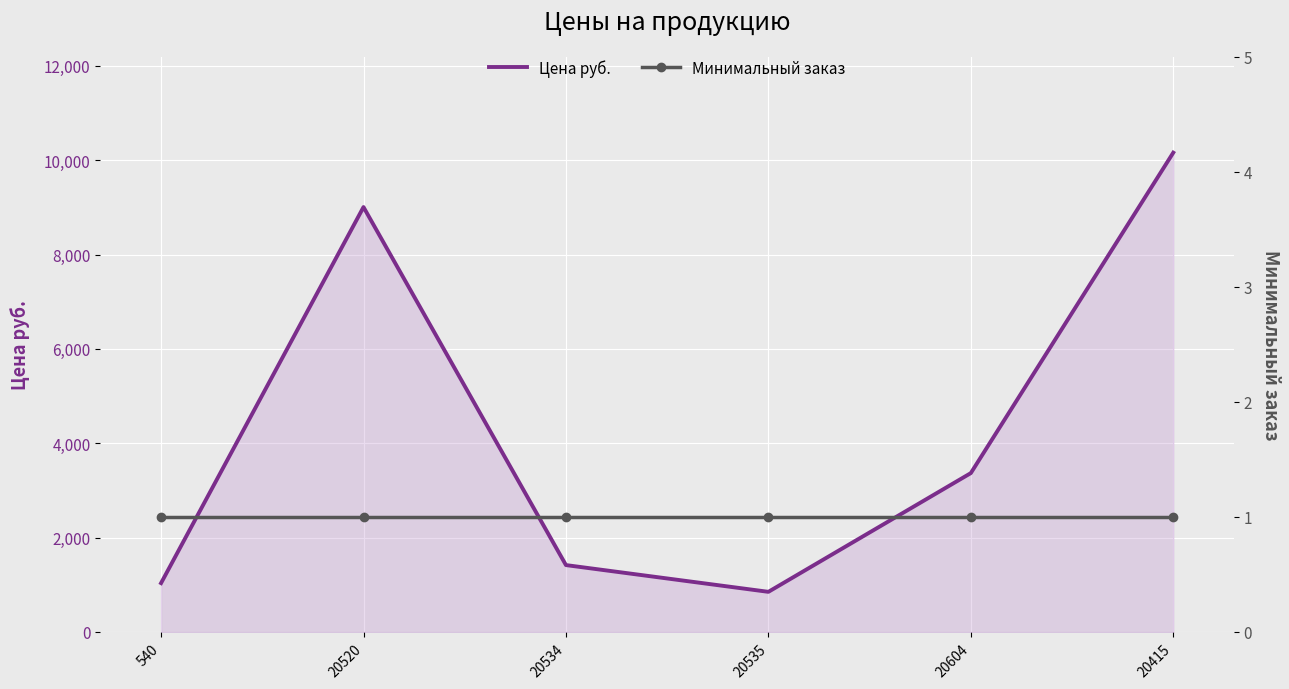

What is the label of the 2nd point from the left?

20520